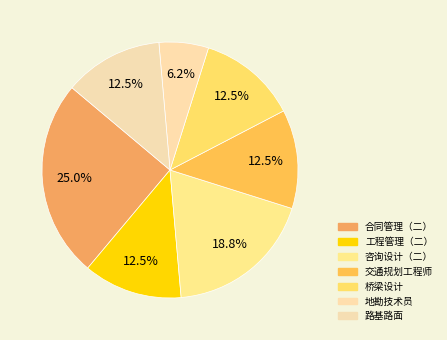

How many slices are in this pie chart?

7